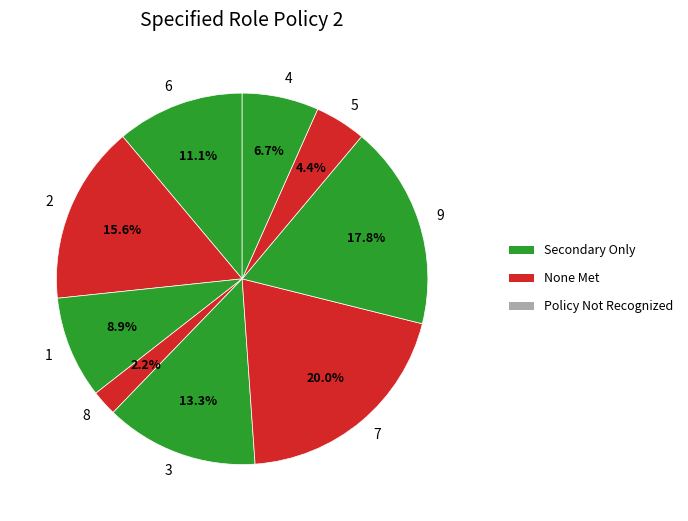

What is the smallest slice in the pie chart?

8